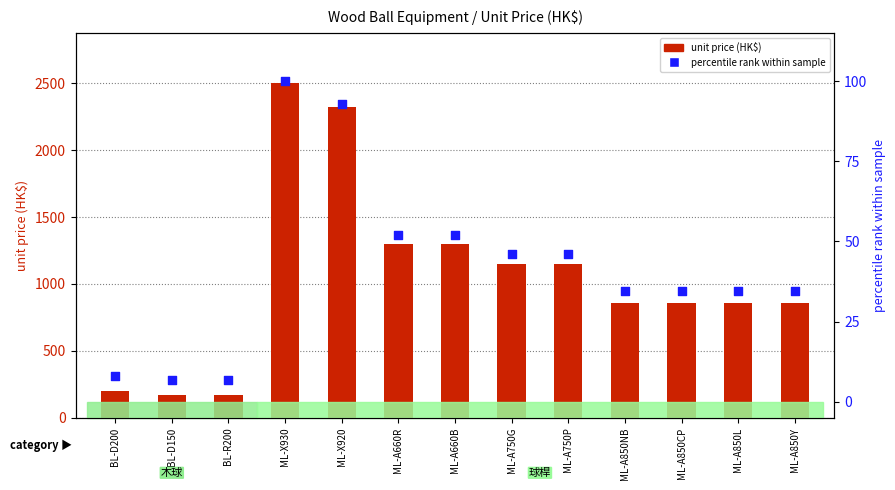

At which category is the sum across all series the highest?

ML-X930